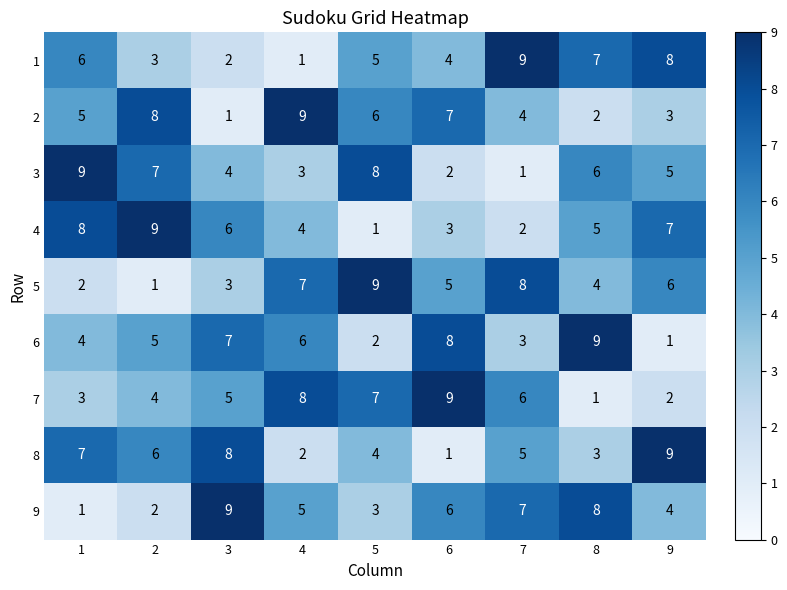

True or false: 4 has a value of 3 at 3.

False